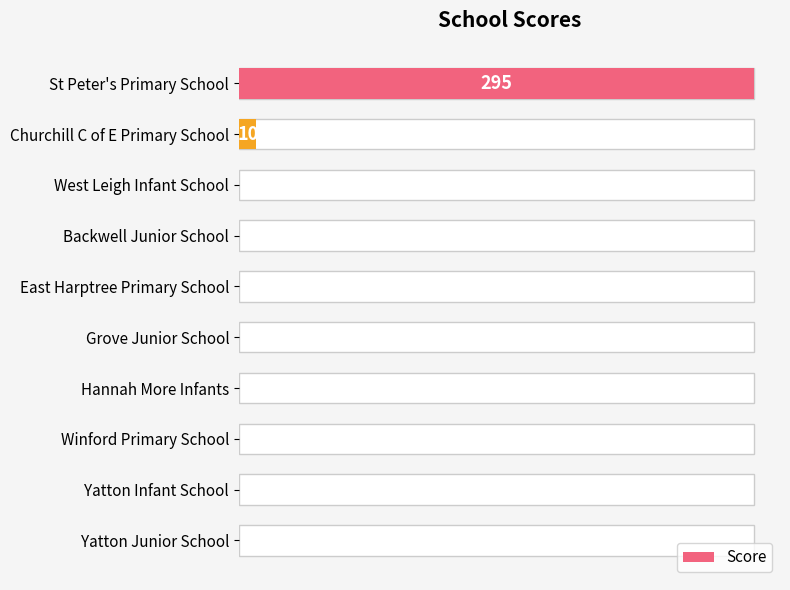

What is the difference between the second highest and minimum values?

10